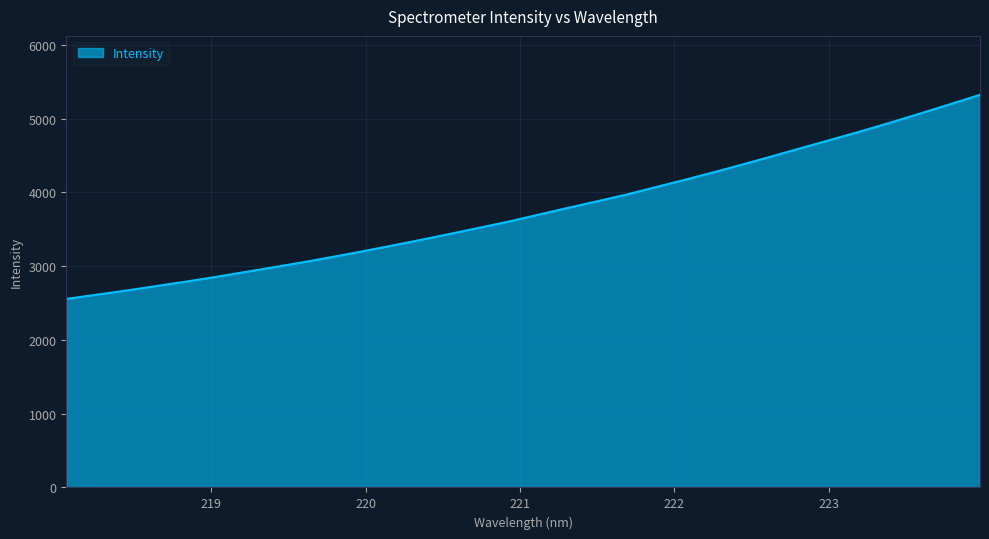

What is the minimum value shown in the chart?

2556.4